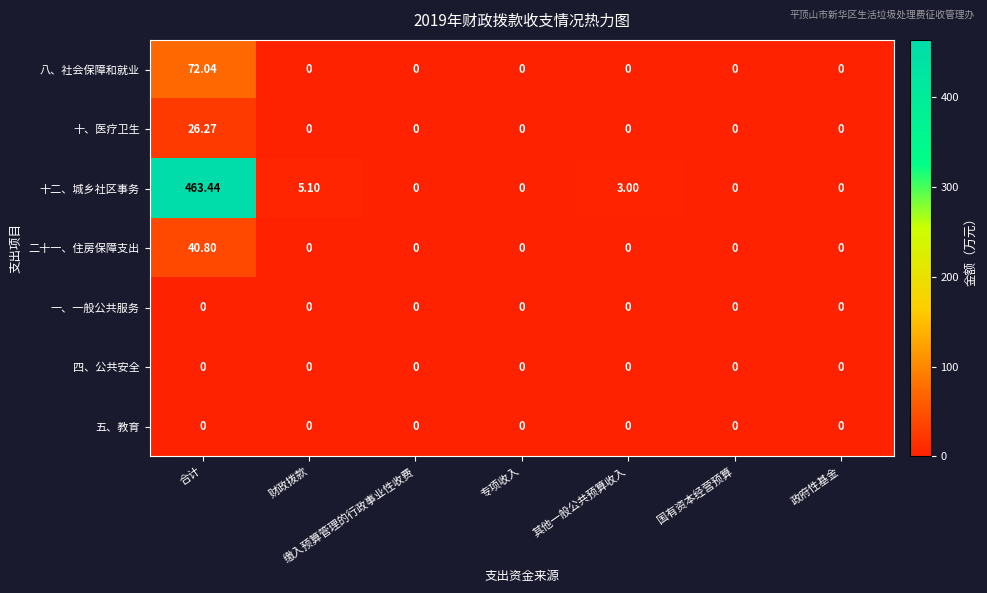

Which series has the widest spread of values?

十二、城乡社区事务